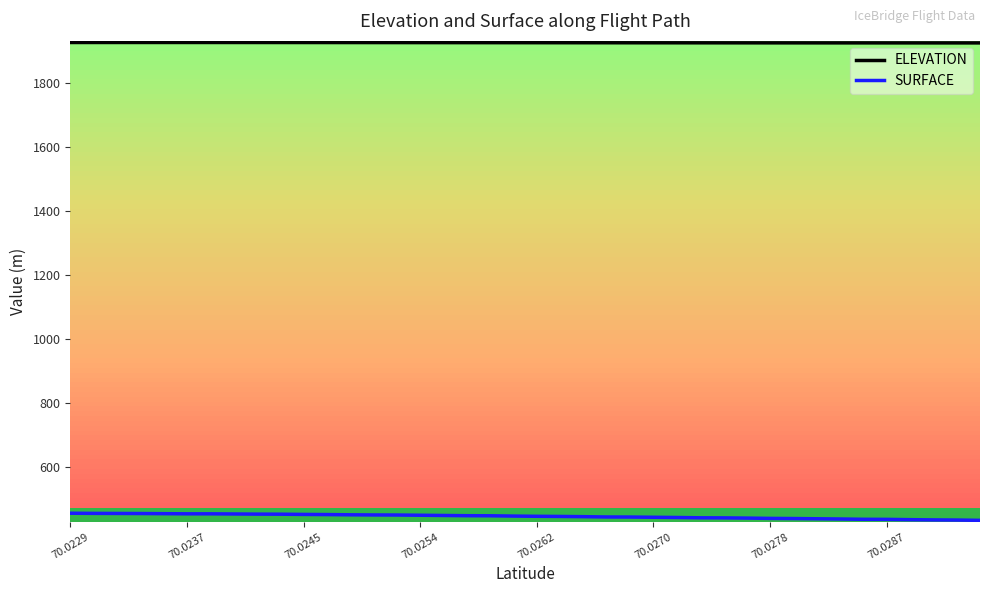

Is the value of SURFACE at 29 greater than the value of ELEVATION at 34?

No